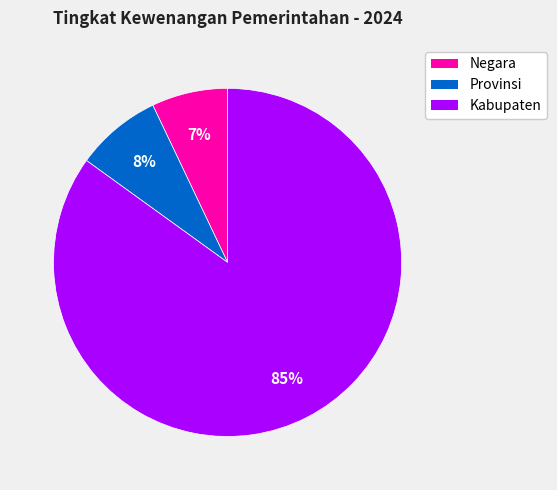

Approximately how many times larger is the value at Kabupaten compared to Provinsi?

10.6